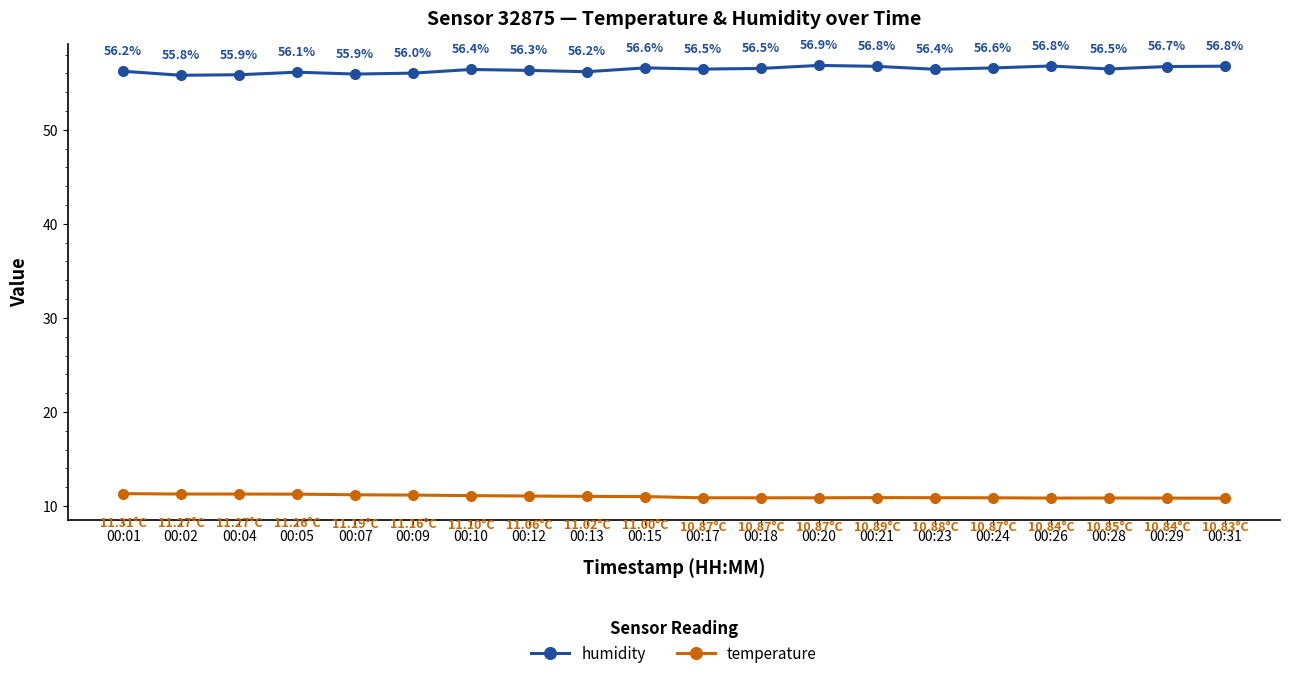

Count the number of categories in the chart.

20